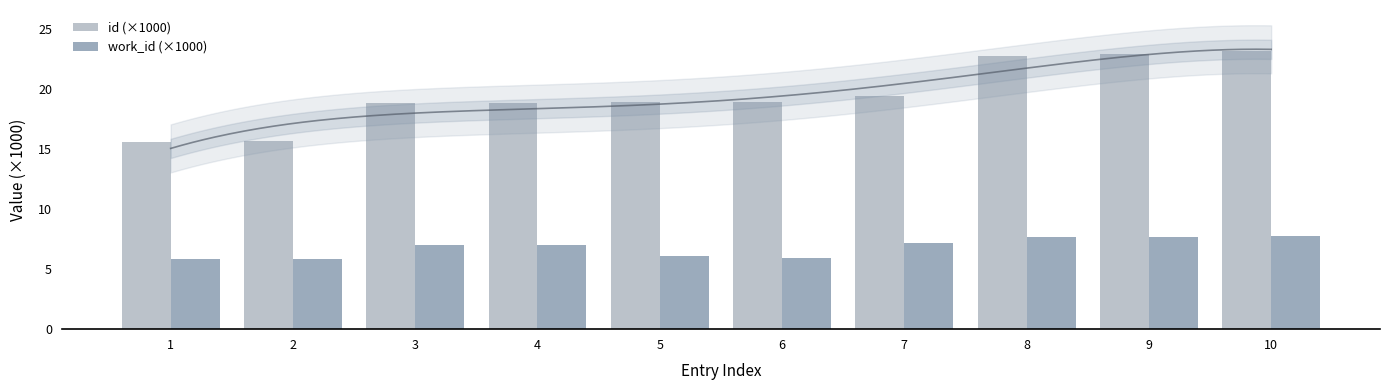

Which label corresponds to the largest value in the chart?

10